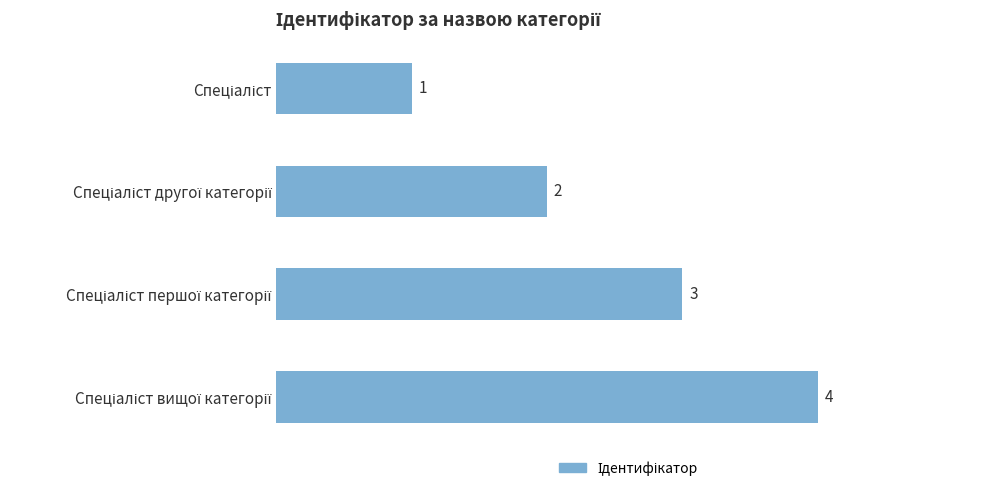

What is the value of the 4th bar from the top?

4